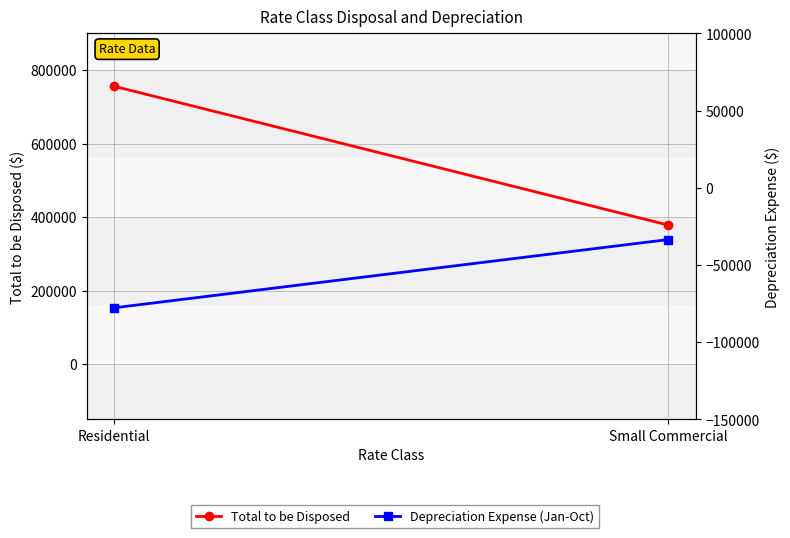

What is the label of the 1st point from the left?

Residential